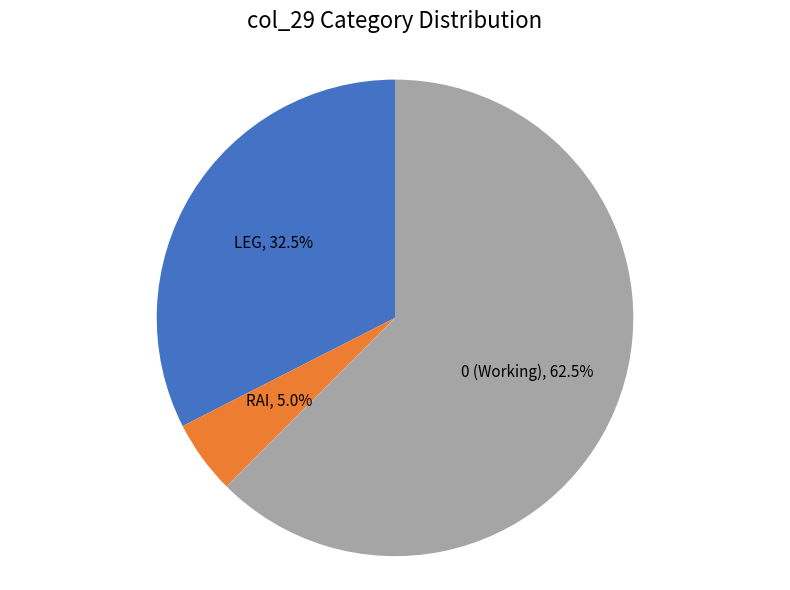

To the nearest percent, what is the average slice percentage?

33%